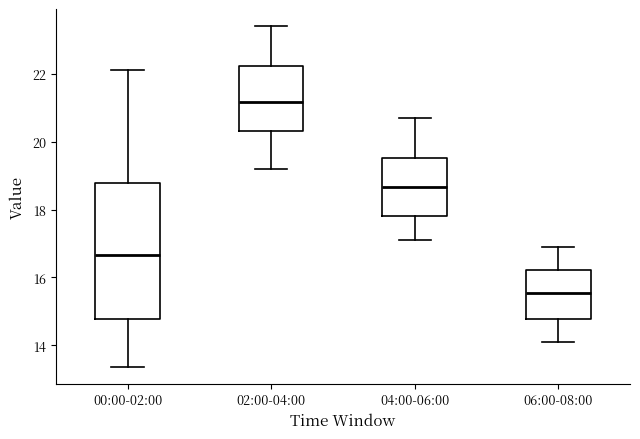

Reading left to right, transcribe this box plot: for each box, give where its median line is, the range the box spans, and where its two whiskers end, as read against the y-axis. The values are not printed on the chart, so give them approximately, as read against the axis.

00:00-02:00: median 16.6, box 14.8 to 18.8, whiskers 13.4 to 22.2
02:00-04:00: median 21.2, box 20.4 to 22.2, whiskers 19.2 to 23.4
04:00-06:00: median 18.6, box 17.8 to 19.6, whiskers 17.2 to 20.8
06:00-08:00: median 15.6, box 14.8 to 16.2, whiskers 14.2 to 17.0